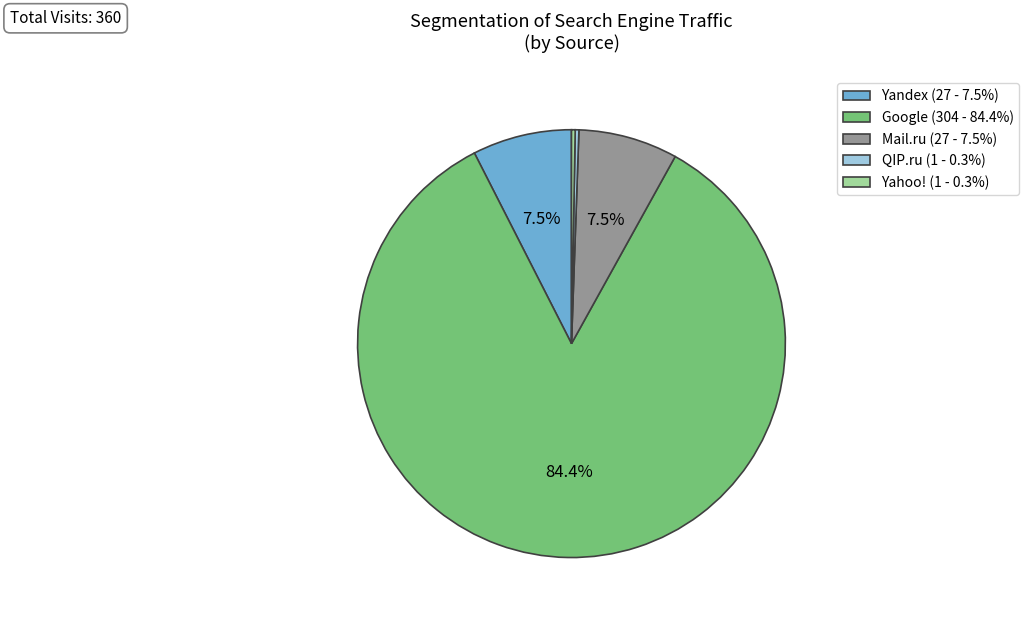

What portion of the pie excludes Yandex (27 - 7.5%)?

92.5%